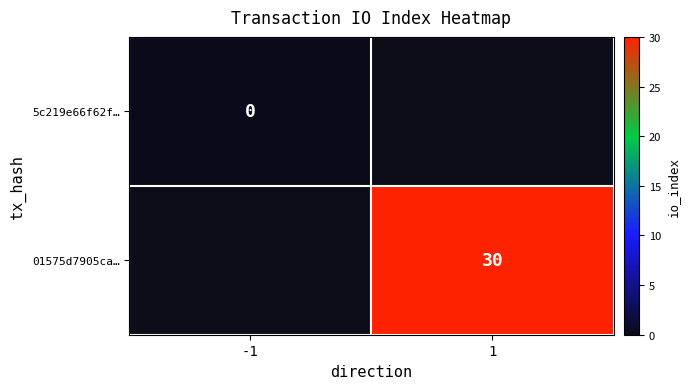

The value of 01575d7905ca… at 1 is 30. True or false?

True